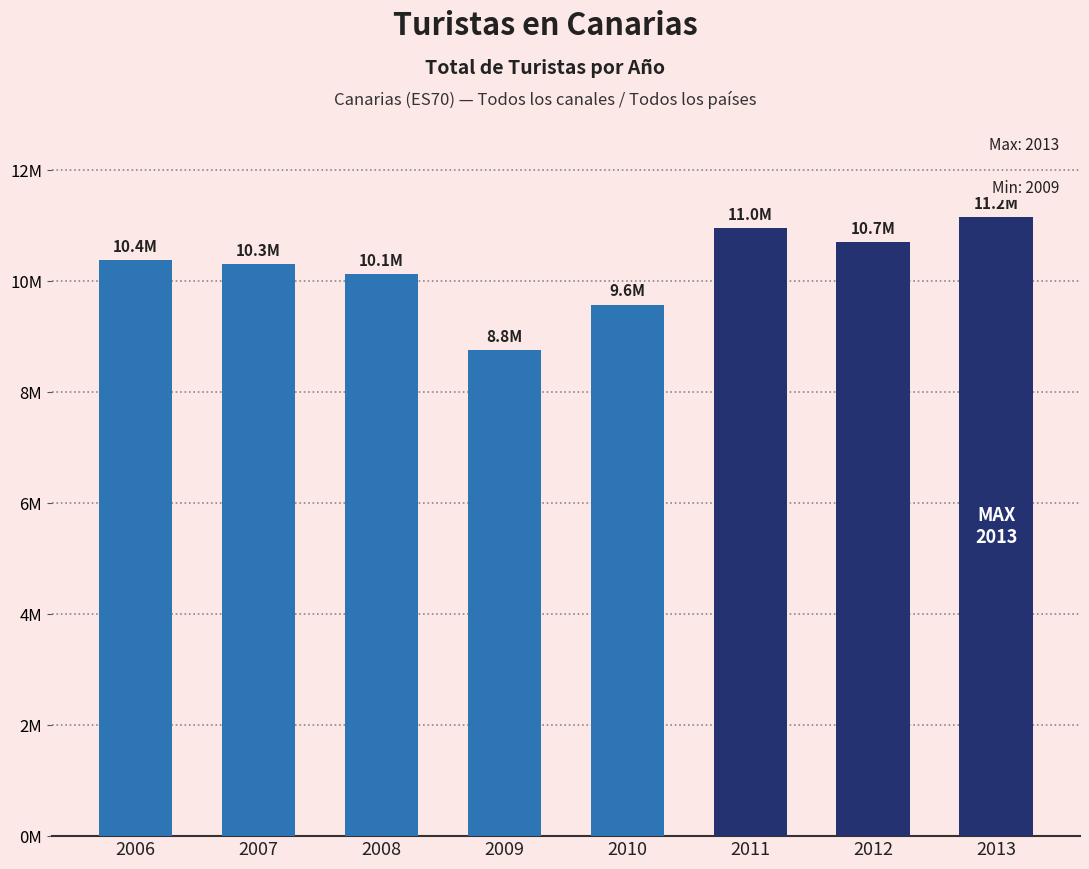

Is it true that the value at 2009 is 5085509?

False